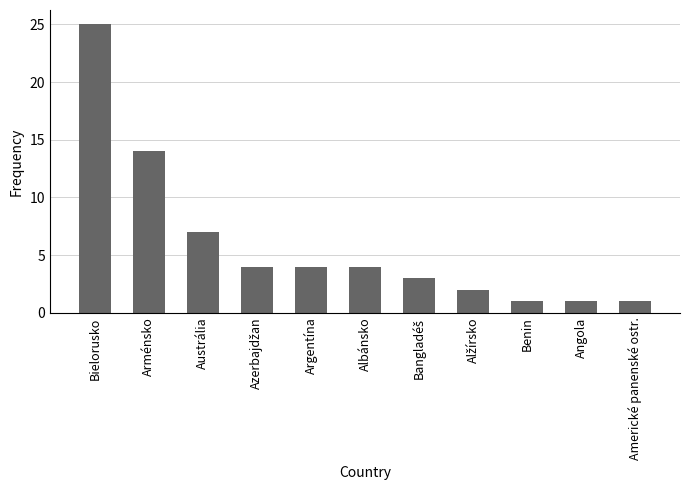

What is the sum of all values?

66